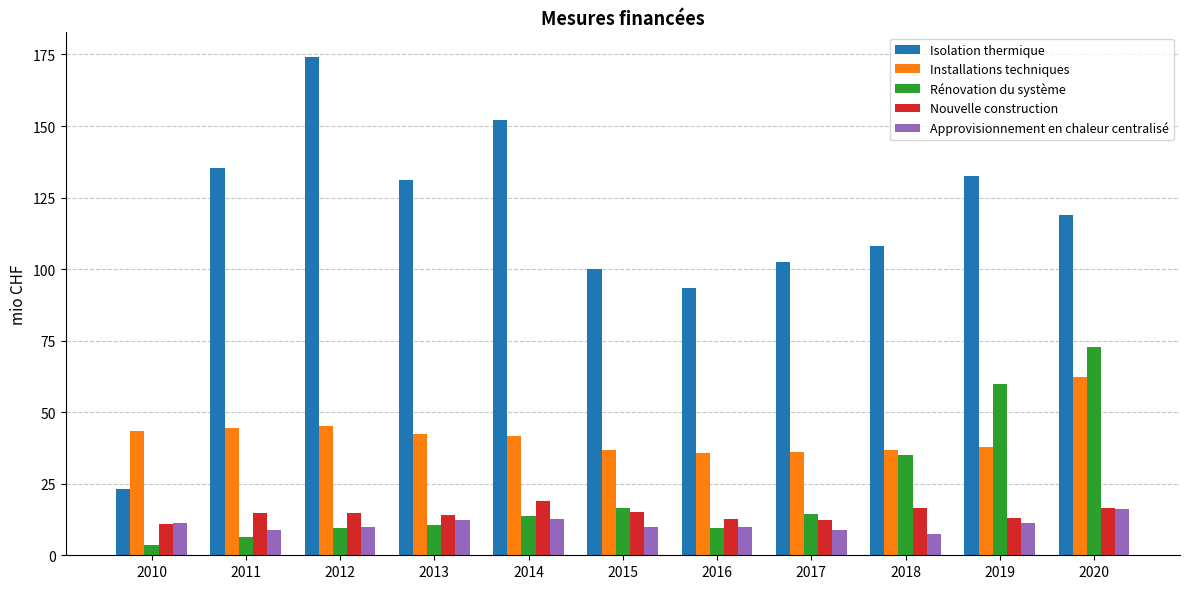

At which label does Approvisionnement en chaleur centralisé reach its peak?

2020